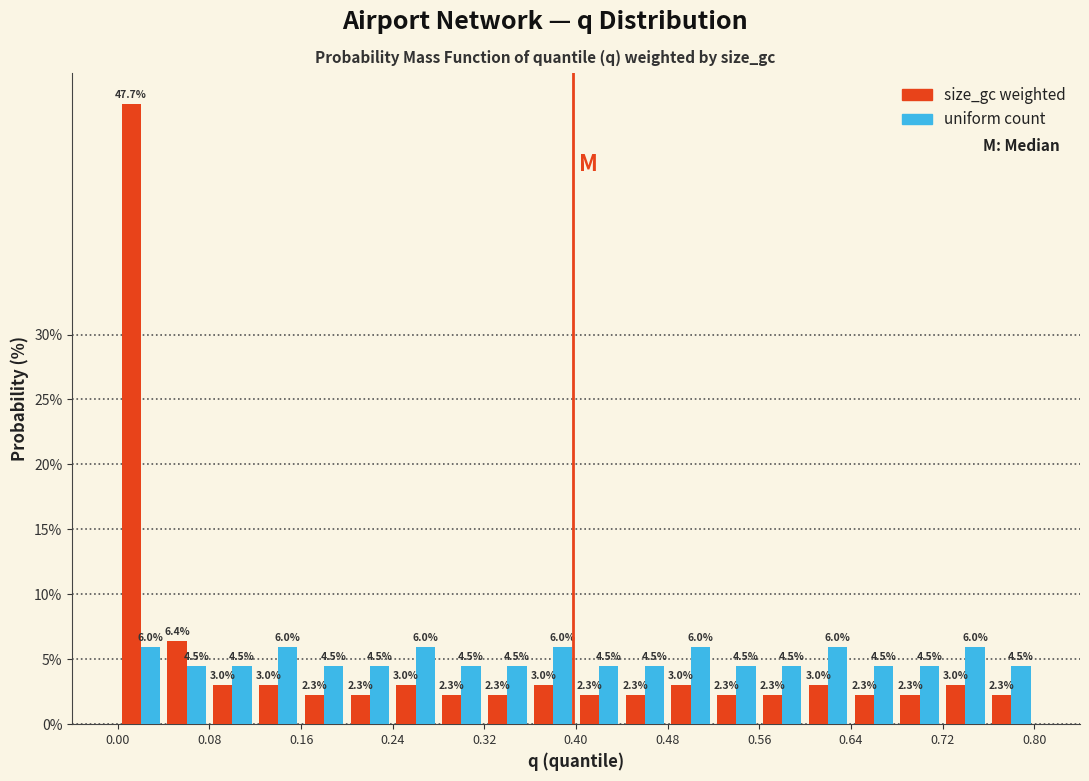

In the size_gc weighted series, which range on the x-axis has the tallest bar?

0.00 to 0.04